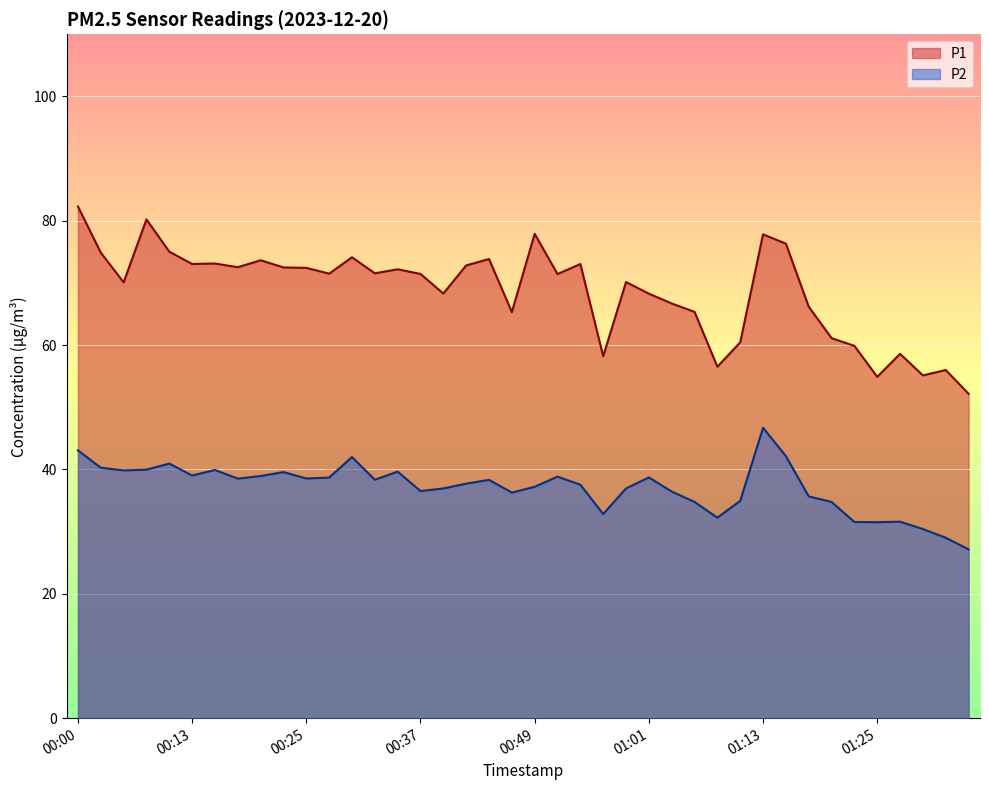

Reading left to right, extract all data points from this chart.

P1: 00:00=82.3	00:03=74.9	00:05=70.1	00:08=80.2	00:10=75.0	00:13=73.0	00:15=73.1	00:17=72.5	00:20=73.7	00:22=72.5	00:25=72.4	00:27=71.5	00:30=74.1	00:32=71.5	00:34=72.2	00:37=71.5	00:39=68.3	00:42=72.8	00:44=73.8	00:46=65.3	00:49=77.9	00:51=71.4	00:54=73.0	00:56=58.2	00:59=70.2	01:01=68.3	01:03=66.7	01:06=65.3	01:08=56.5	01:11=60.5	01:13=77.8	01:16=76.3	01:18=66.2	01:21=61.1	01:23=59.9	01:25=54.9	01:28=58.6	01:30=55.1	01:33=56.0	01:35=52.2
P2: 00:00=43.1	00:03=40.3	00:05=39.9	00:08=40.0	00:10=41.0	00:13=39.0	00:15=39.9	00:17=38.5	00:20=39.0	00:22=39.6	00:25=38.5	00:27=38.7	00:30=42.0	00:32=38.4	00:34=39.6	00:37=36.5	00:39=37.0	00:42=37.7	00:44=38.3	00:46=36.3	00:49=37.2	00:51=38.9	00:54=37.5	00:56=32.8	00:59=37.0	01:01=38.7	01:03=36.5	01:06=34.8	01:08=32.2	01:11=35.0	01:13=46.7	01:16=42.1	01:18=35.7	01:21=34.8	01:23=31.6	01:25=31.5	01:28=31.6	01:30=30.4	01:33=29.0	01:35=27.1